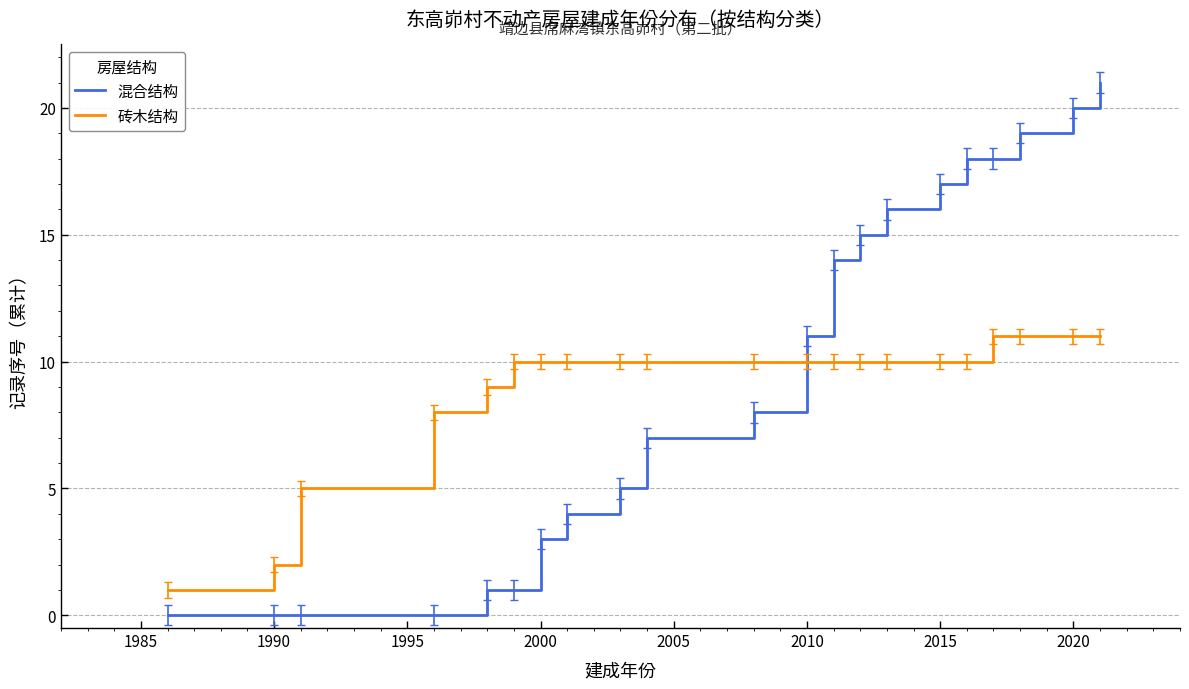

Which series ends up on top after the final intersection of 混合结构 and 砖木结构?

混合结构